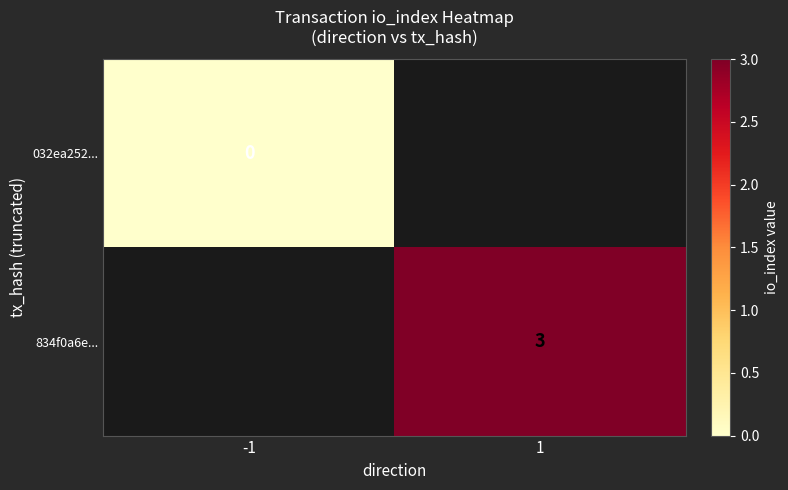

How many data points does each series have?

2